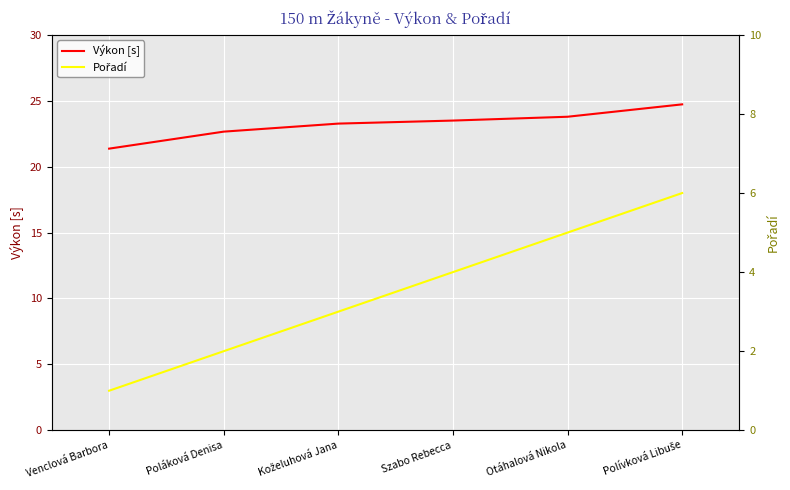

What is the minimum value shown in the chart?

1.0